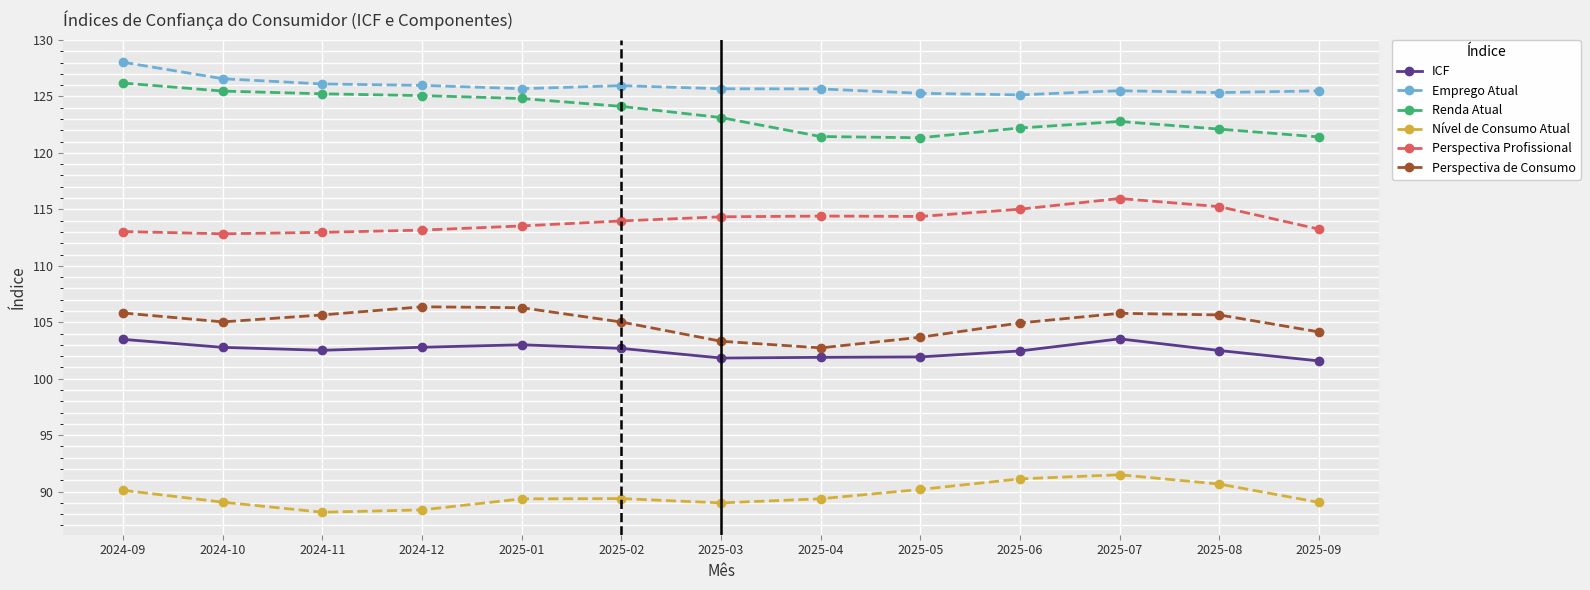

What are all the series names shown in the legend?

ICF, Emprego Atual, Renda Atual, Nível de Consumo Atual, Perspectiva Profissional, Perspectiva de Consumo